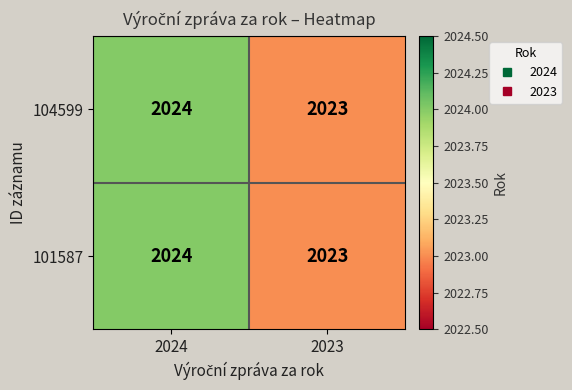

Reading left to right, extract all data points from this chart.

104599: 2024=2024	2023=2023
101587: 2024=2024	2023=2023